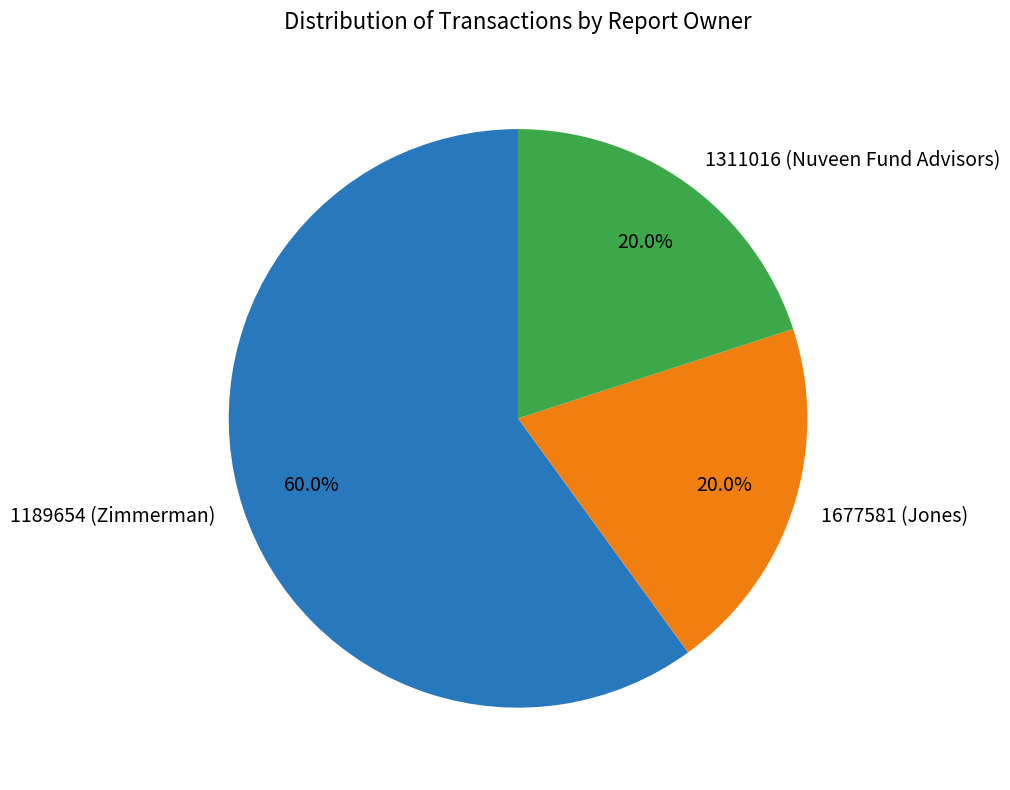

Is there a majority slice in this chart?

Yes